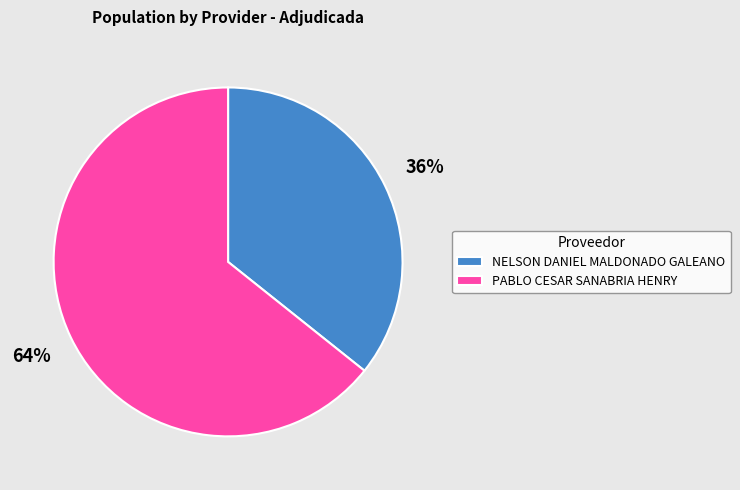

To the nearest percent, what is the combined percentage of PABLO CESAR SANABRIA HENRY and NELSON DANIEL MALDONADO GALEANO?

100%